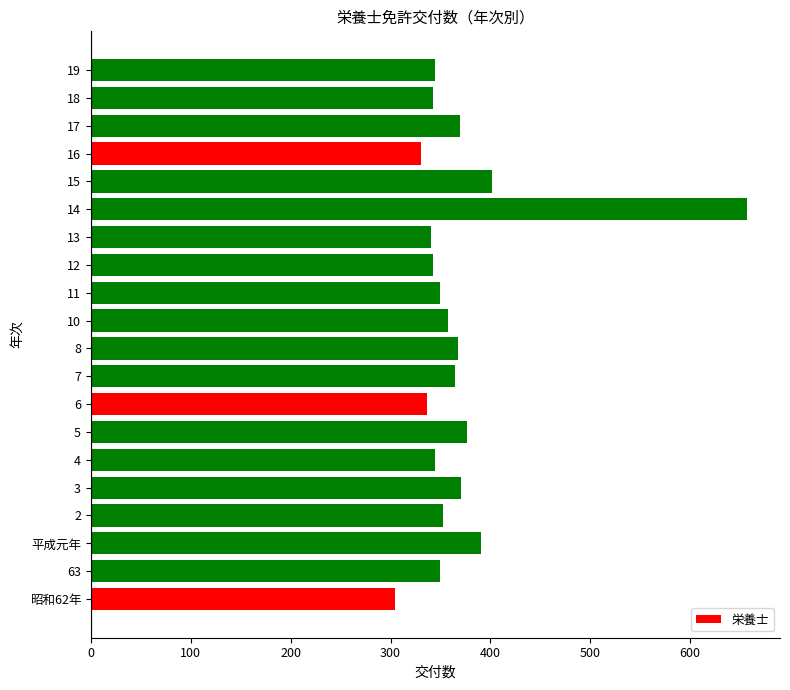

Between 17 and 2, which is larger?

17